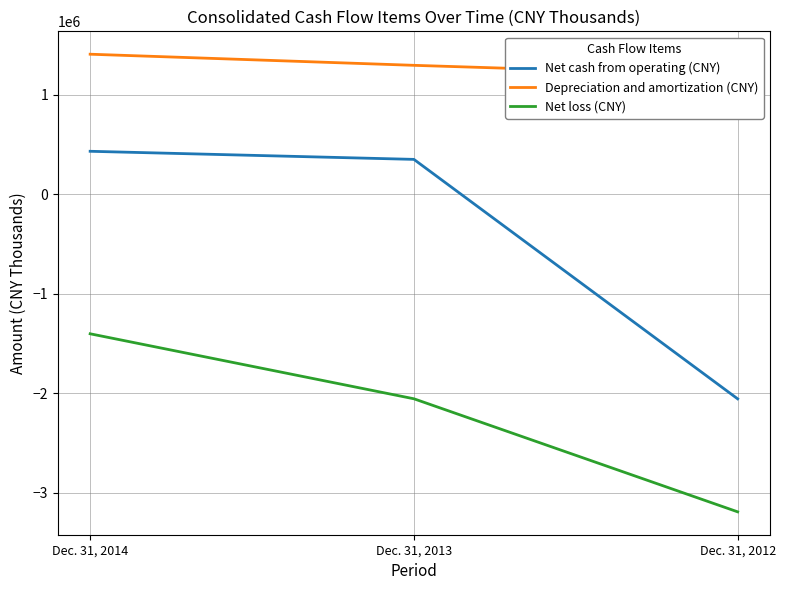

How many positive values does the Net cash from operating (CNY) series have?

2